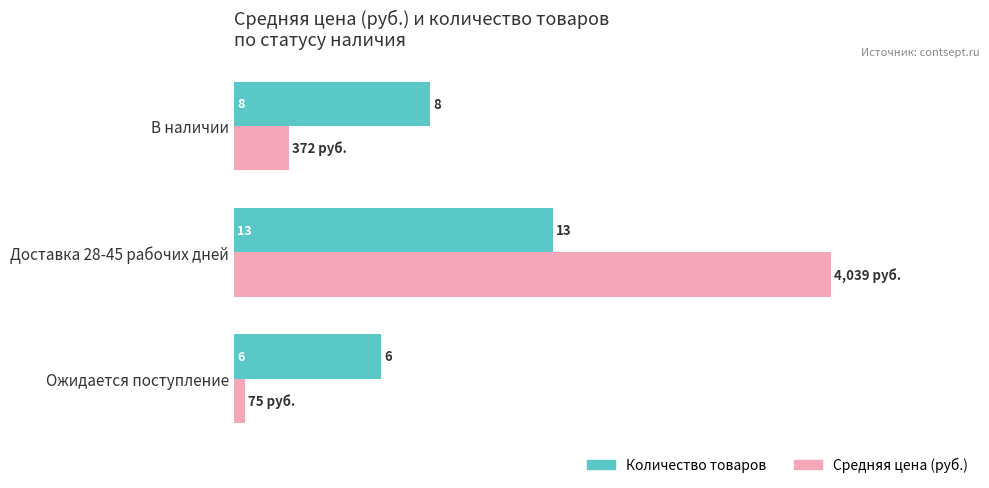

What are all the series names shown in the legend?

Количество товаров, Средняя цена (руб.)